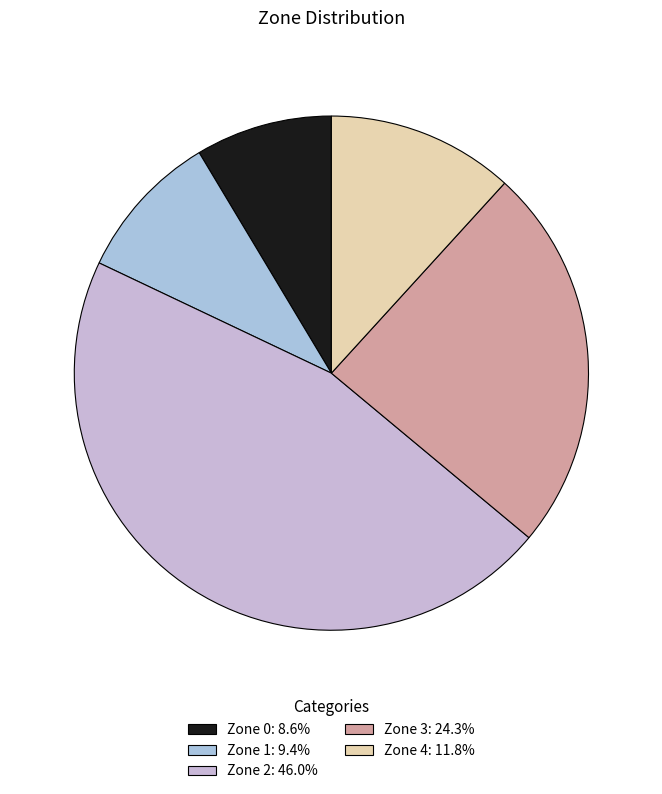

What is the smallest slice in the pie chart?

Zone 0